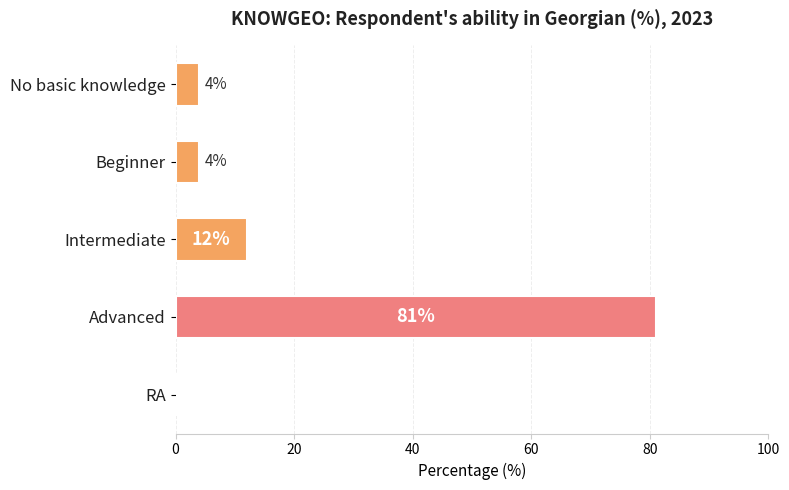

Reading top to bottom, list all the values displayed in this chart.

No basic knowledge=4	Beginner=4	Intermediate=12	Advanced=81	RA=0